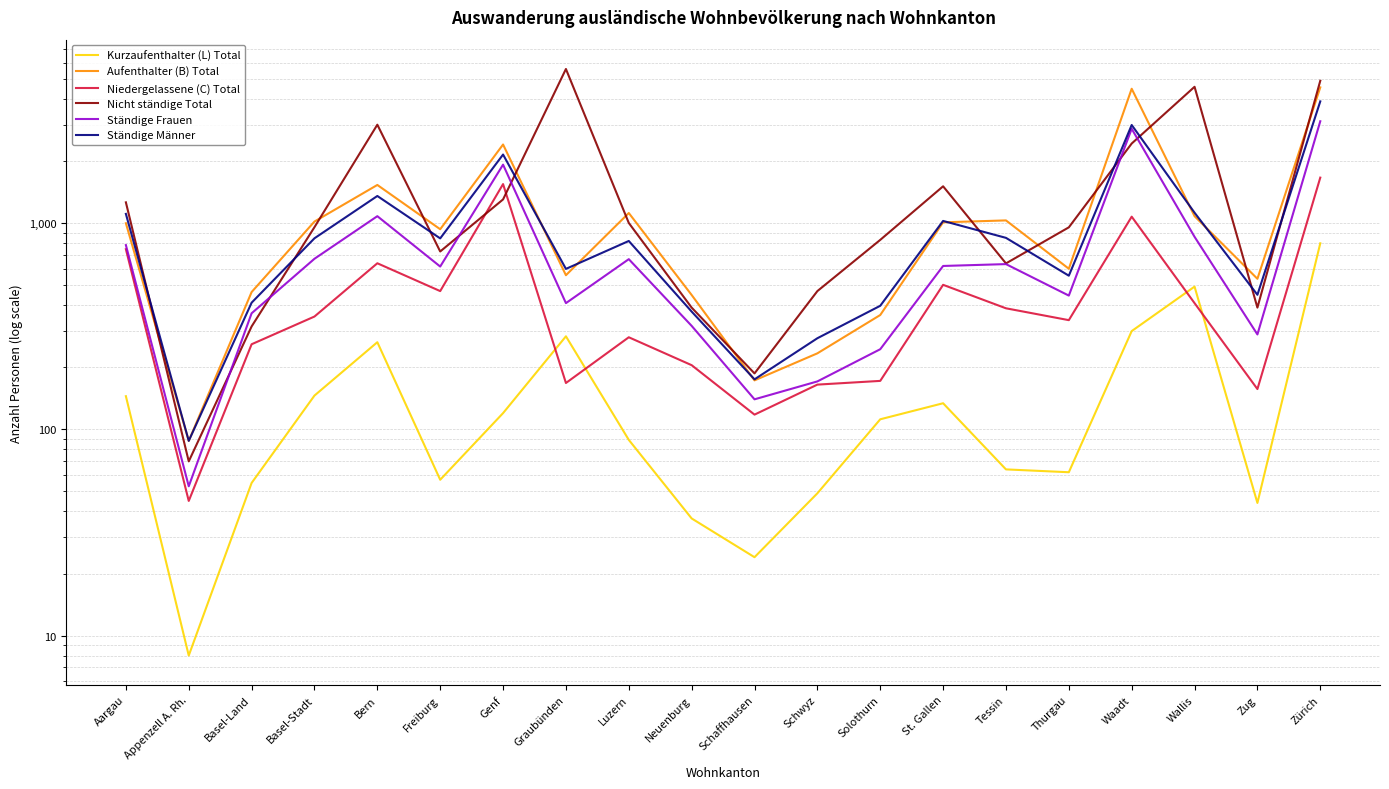

What is the label of the 18th point from the left?

Wallis